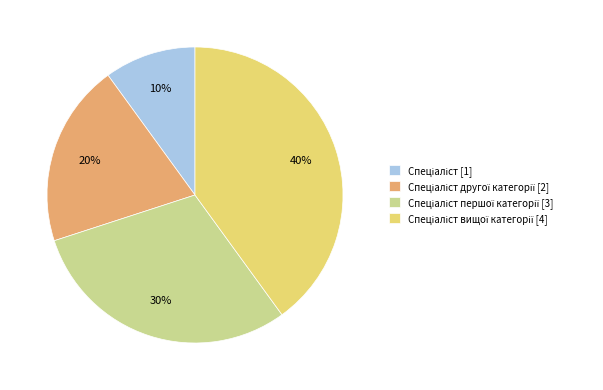

To the nearest percent, what is the average slice percentage?

25%